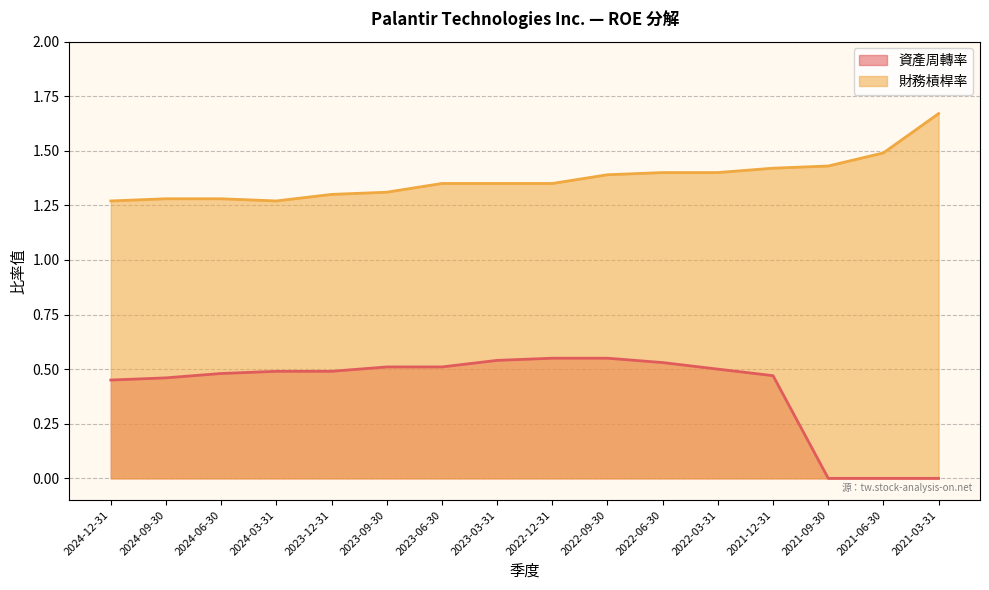

Count the 資產周轉率 values in the range 0 to 1.

16